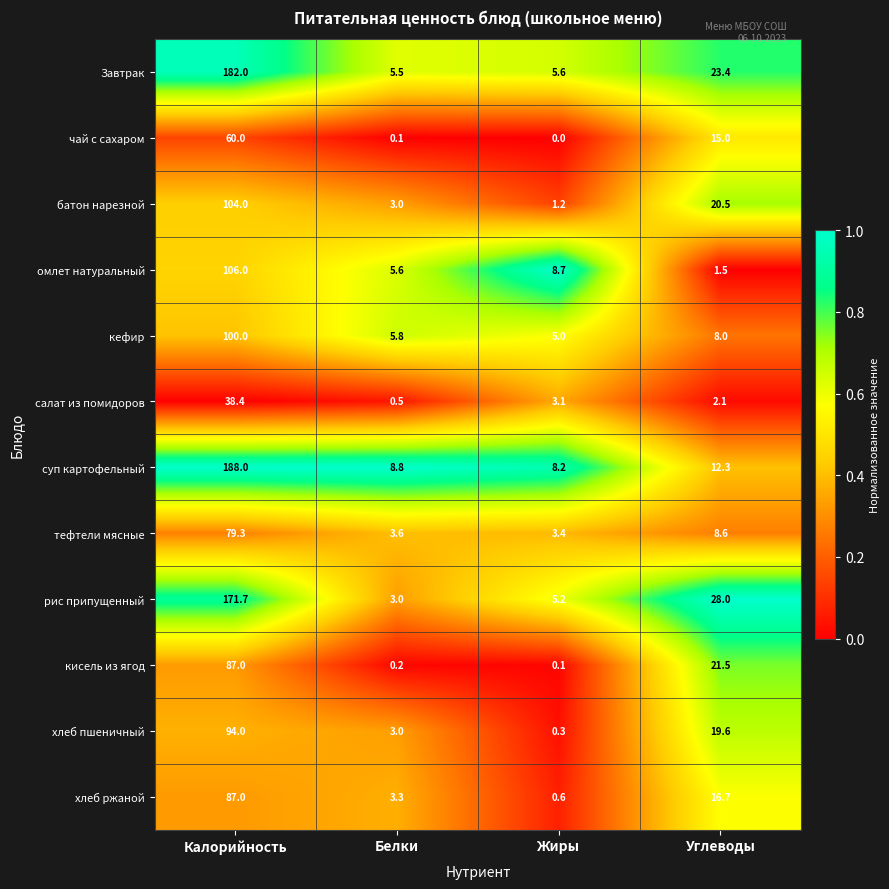

What is the maximum value for кисель из ягод?

87.0